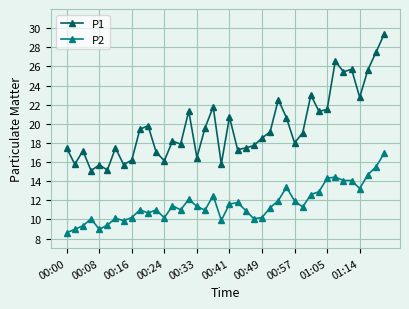

Which series has the largest range (max minus min)?

P1